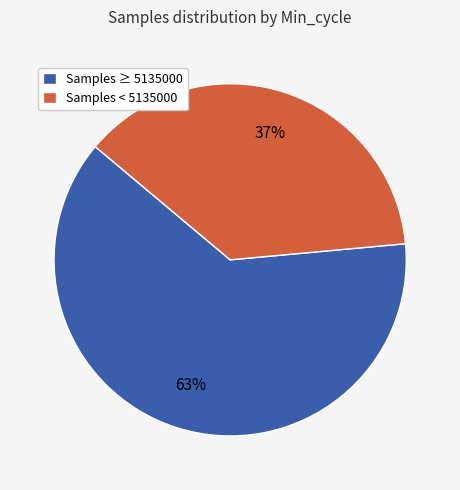

Does any single category account for the majority?

Yes